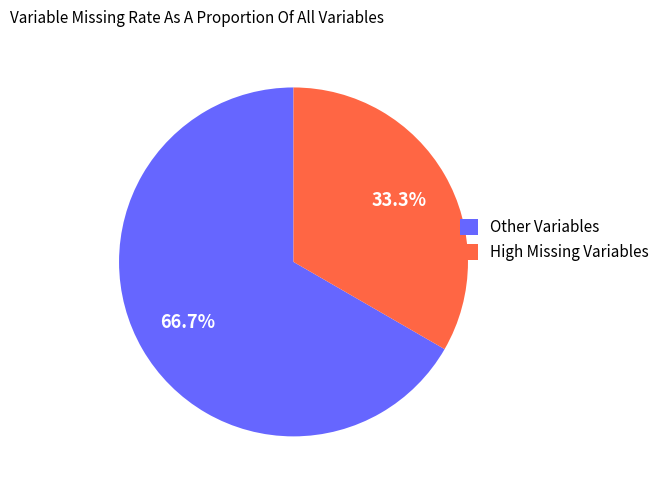

Is there any slice that represents more than half of the pie?

Yes